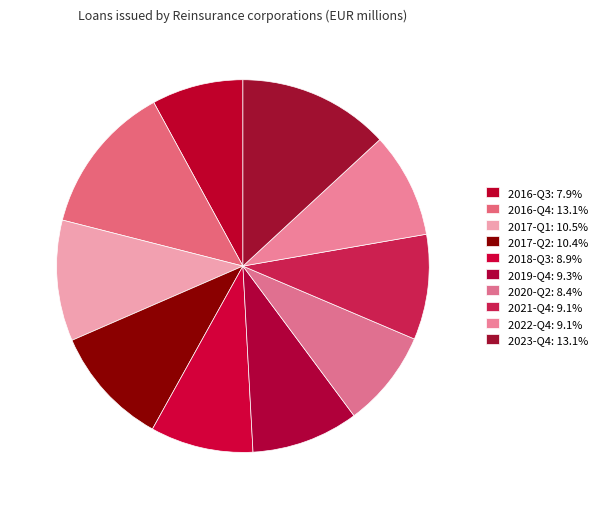

To the nearest percent, what portion does 2019-Q4 represent?

9%